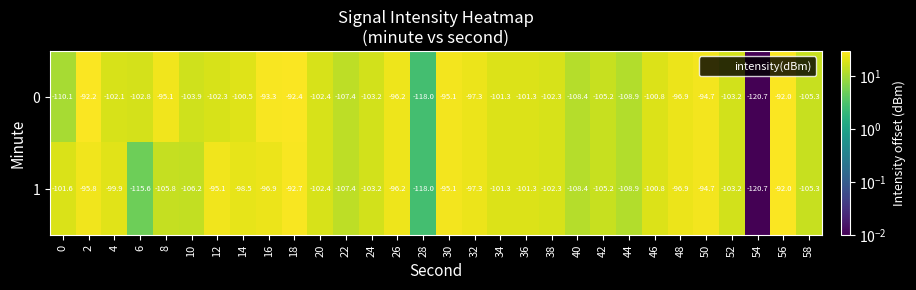

At which category does the chart reach its minimum across all series?

54